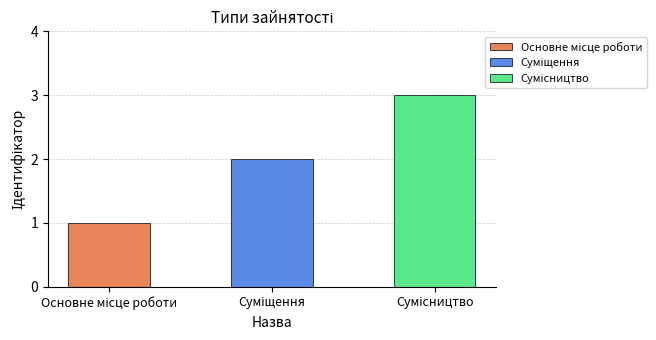

What is the value of the 2nd bar from the left?

2